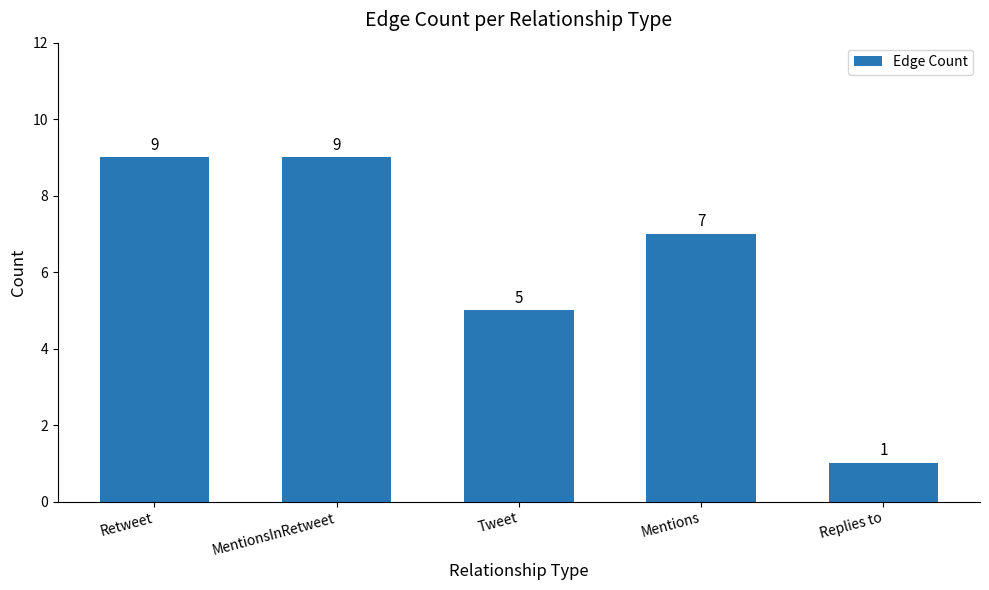

At which label does the data first exceed 7?

Retweet